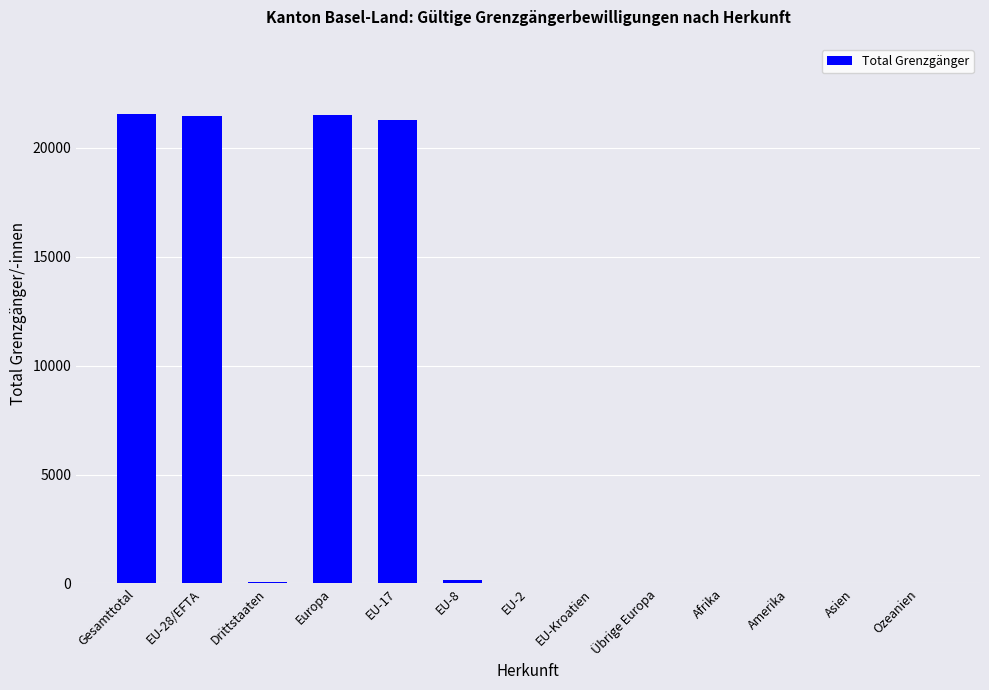

How many categories are shown in the chart?

13